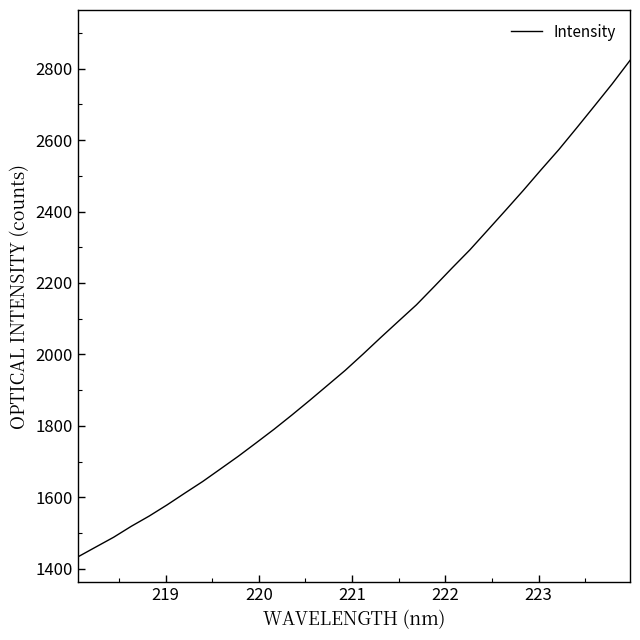

What is the maximum value shown in the chart?

2823.0